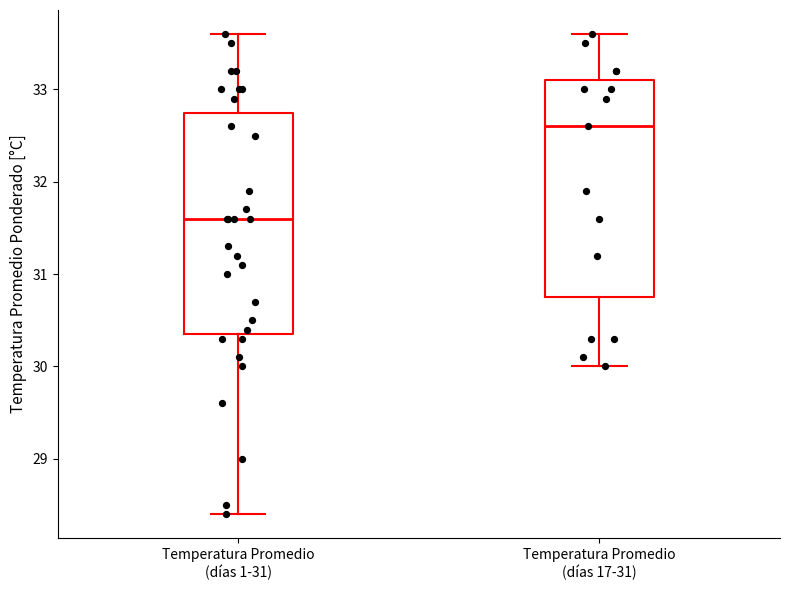

Where is the lower edge of the box for Temperatura Promedio (días 1-31) on the y-axis? The values are not printed on the chart, so give them approximately, as read against the axis.

30.4